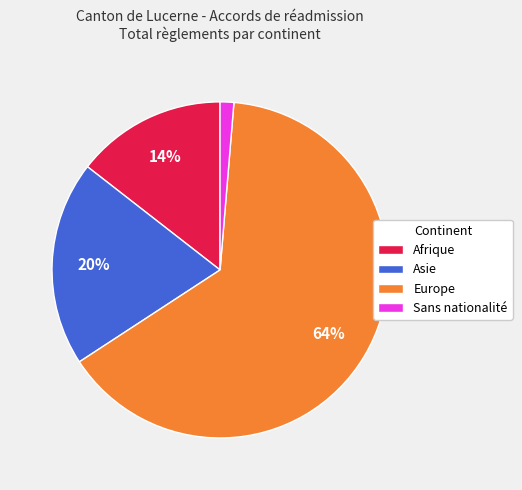

Which slice is the largest?

Europe